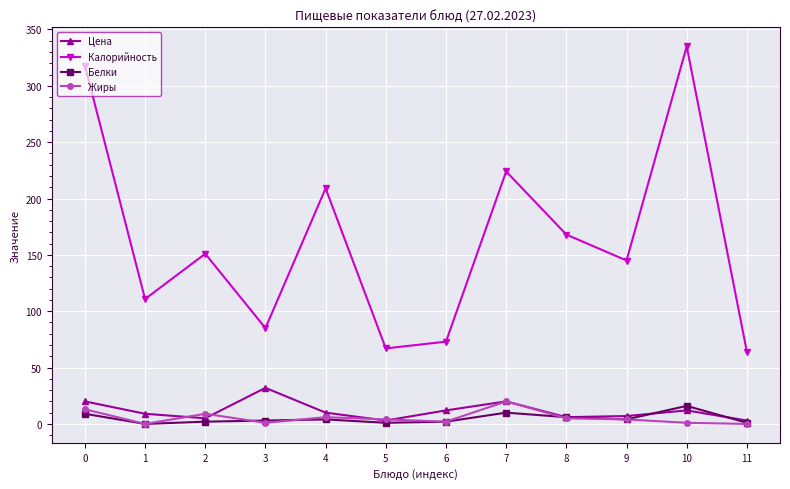

Is it true that Белки equals 28.1 at 10?

False